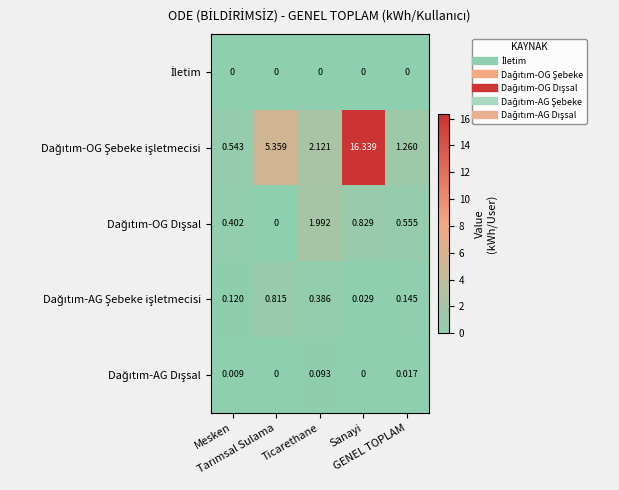

At how many categories does at least one series exceed 14?

1